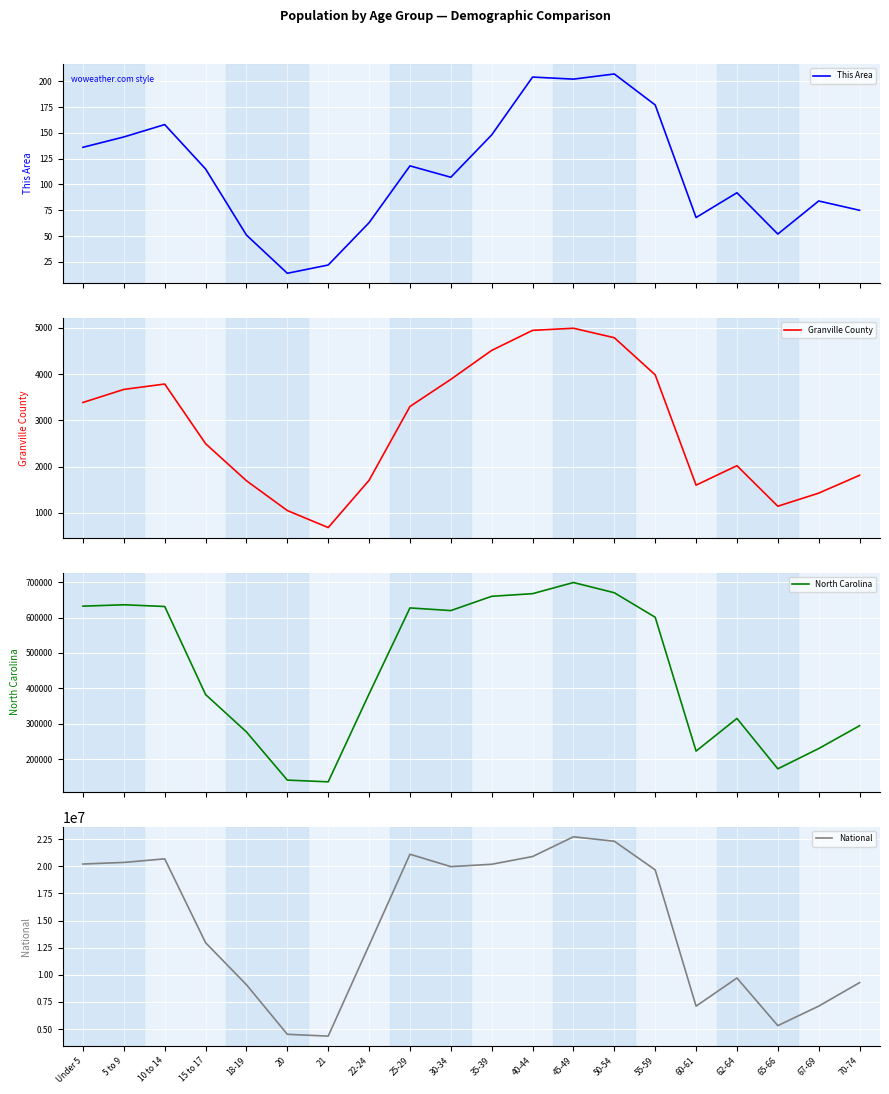

Which has a higher value, 18-19 or 45-49?

45-49